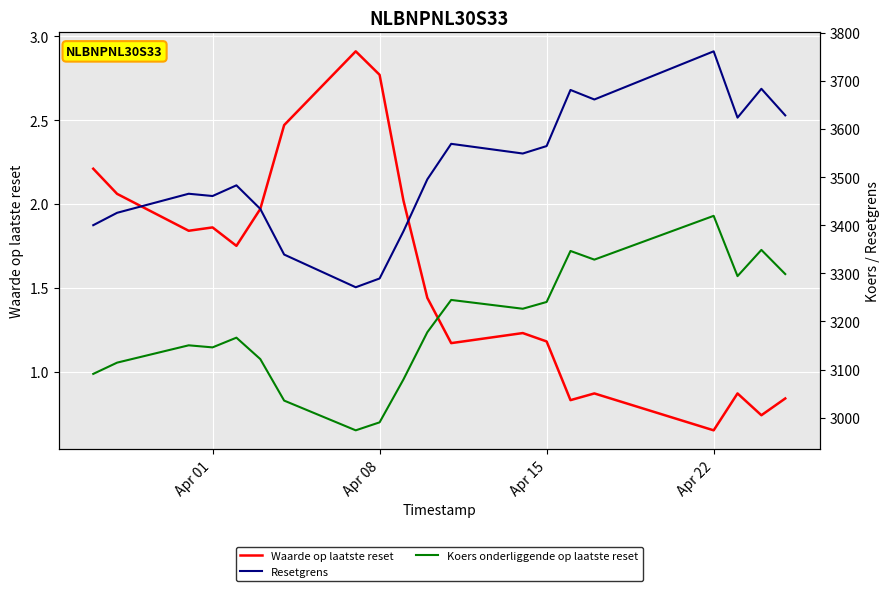

Which series has the largest range (max minus min)?

Resetgrens